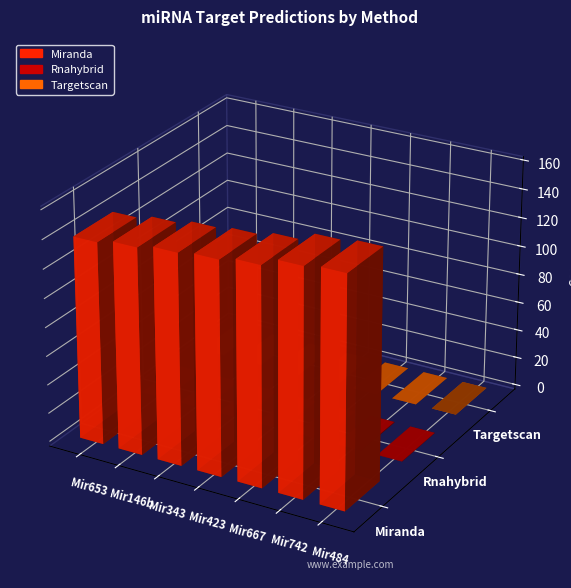

Which series changed the most between Mir653 and Mir484?

Miranda